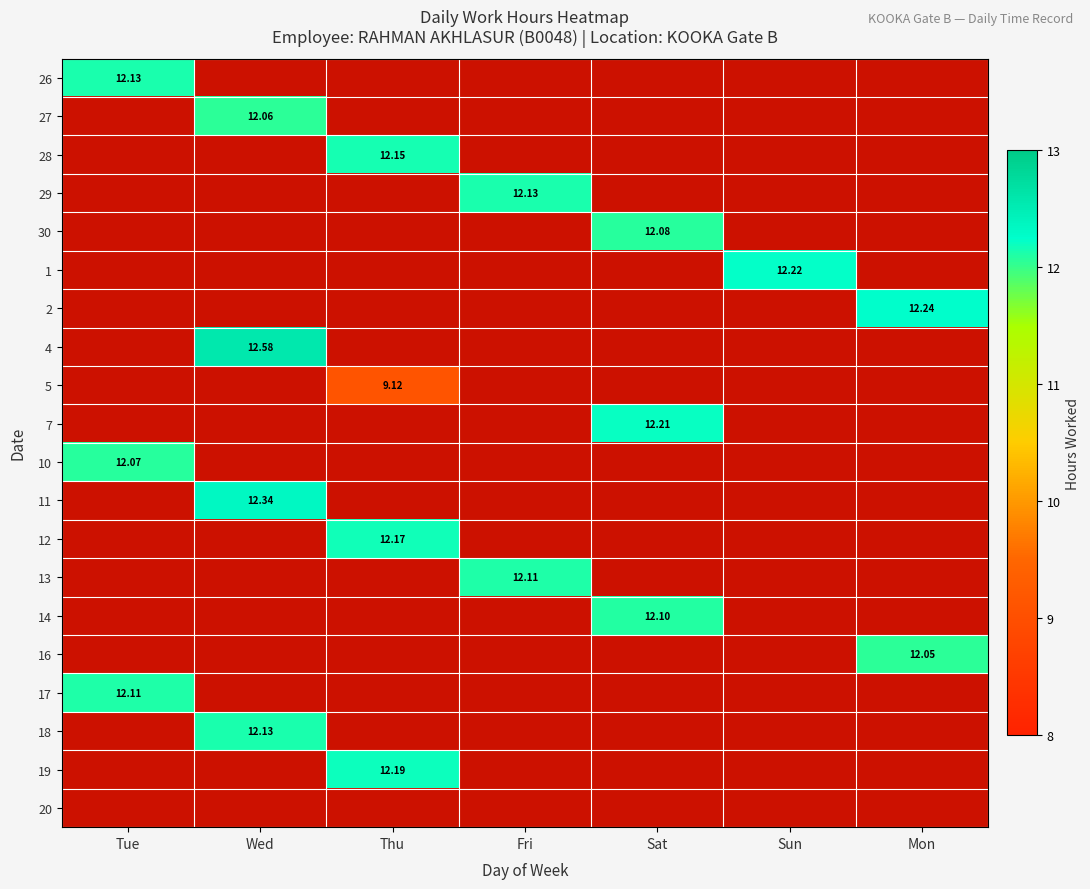

What is the minimum value shown in the chart?

9.1